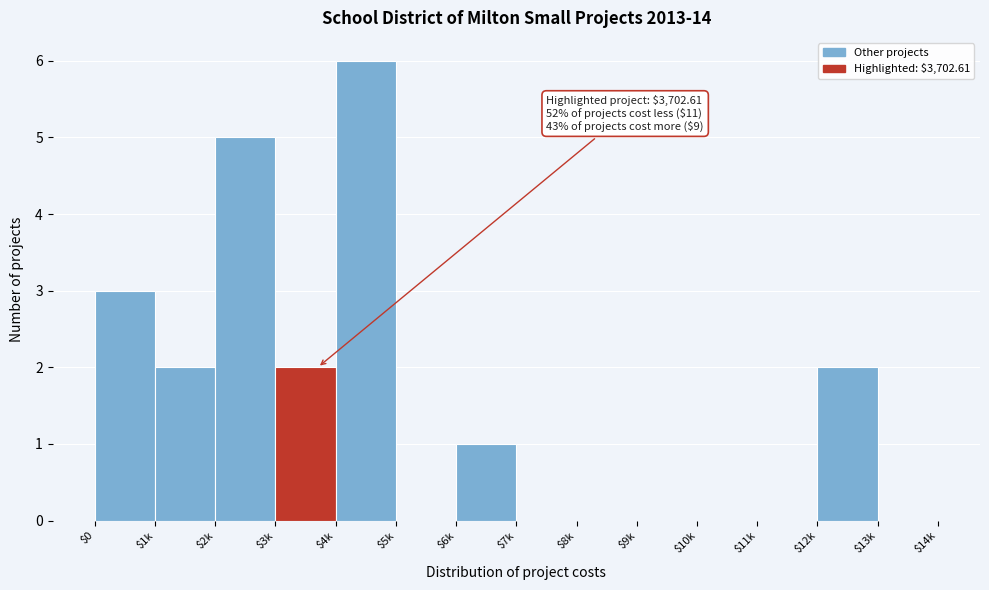

What is the greatest value displayed?

6